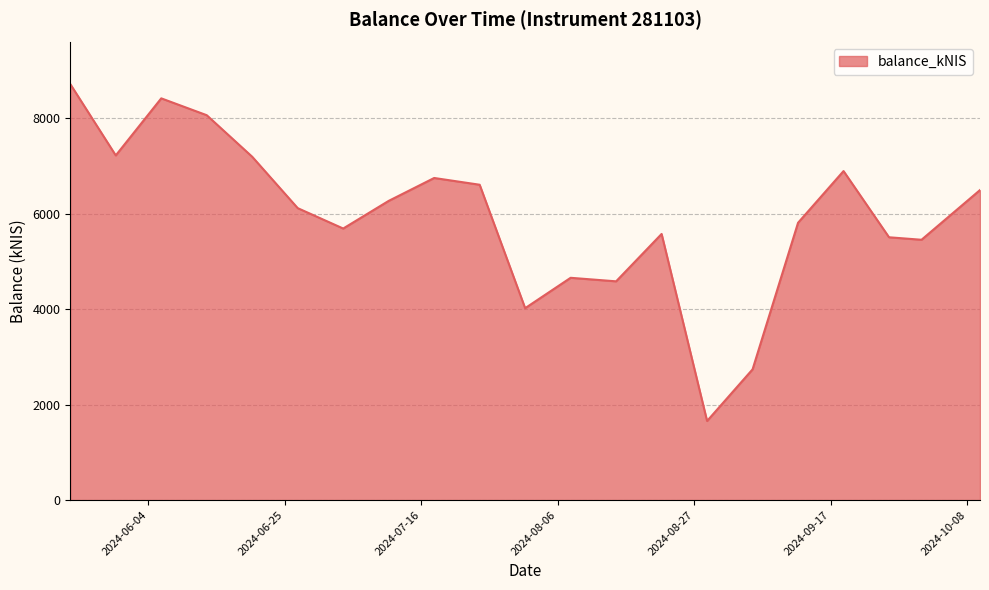

What is the difference between the maximum and minimum values?

7055.9